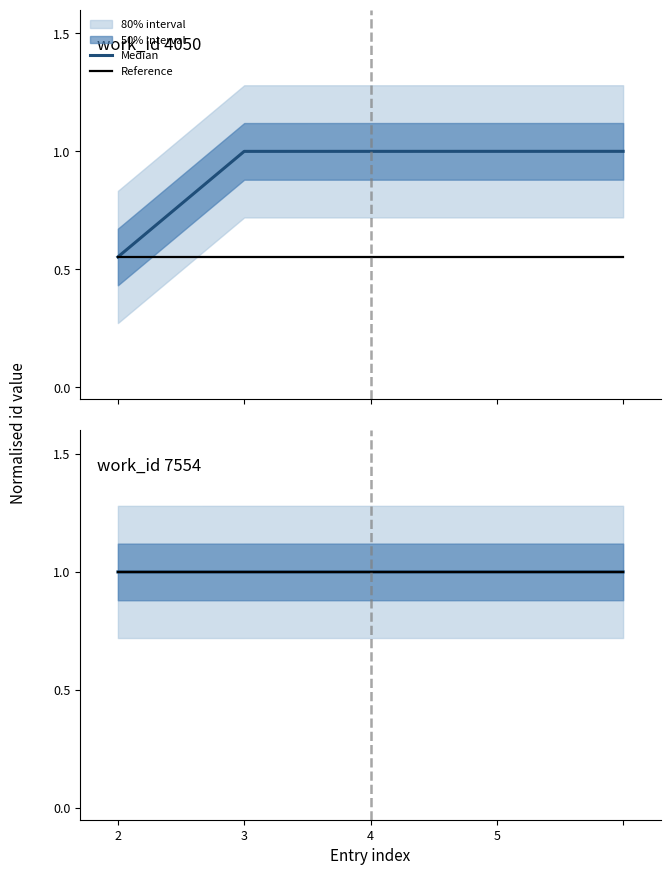

Is this an area chart (filled region under the line)?

No